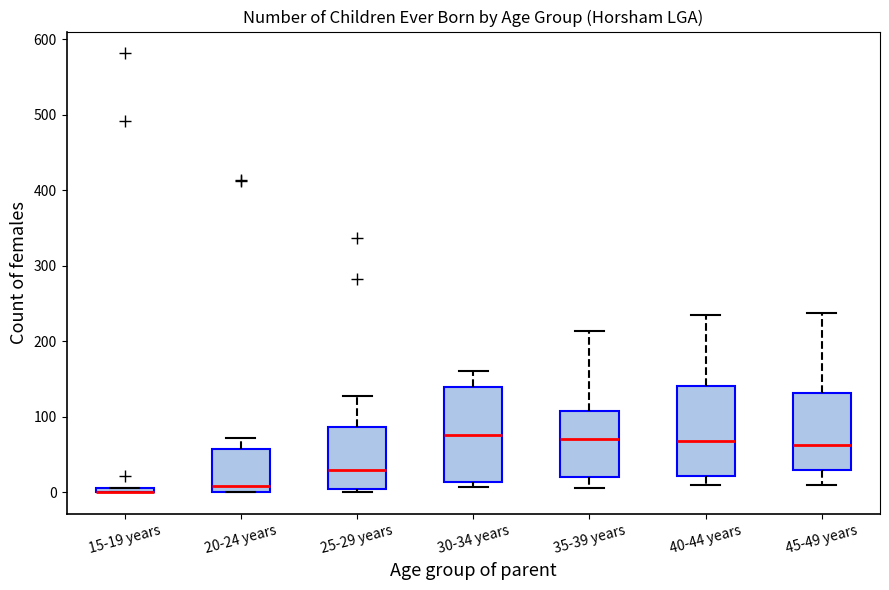

Where does the upper whisker of the box for 40-44 years end on the y-axis? The values are not printed on the chart, so give them approximately, as read against the axis.

240